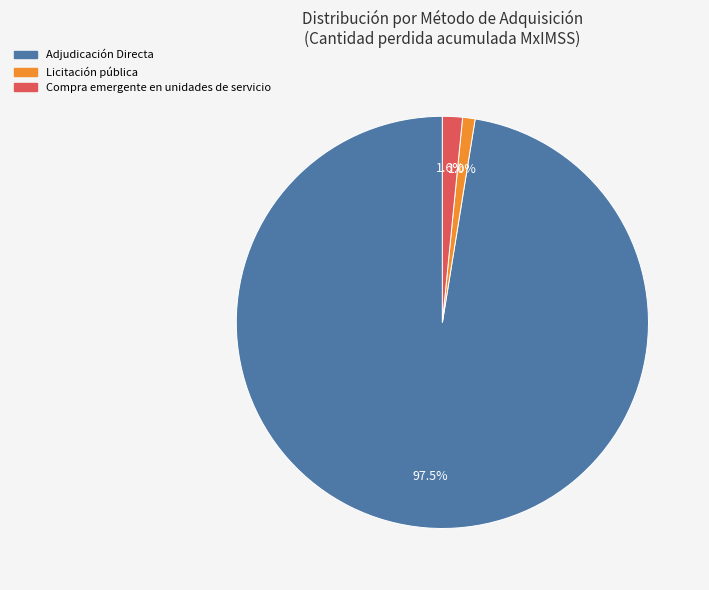

What percentage is the Compra emergente en unidades de servicio slice, to the nearest percent?

2%